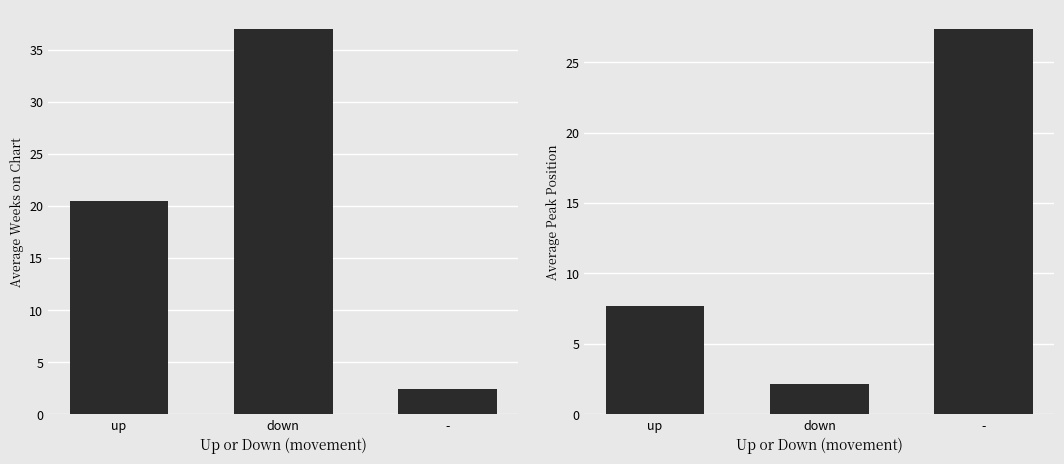

List the series in order of their peak value, highest first.

Average Weeks on Chart, Average Peak Position